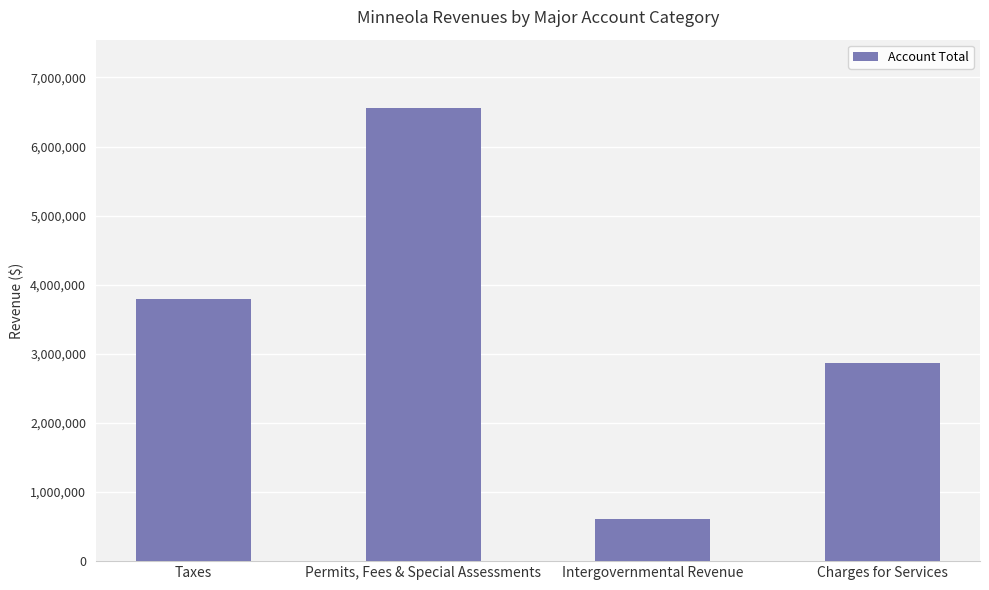

What is the sum of all values?

13833714